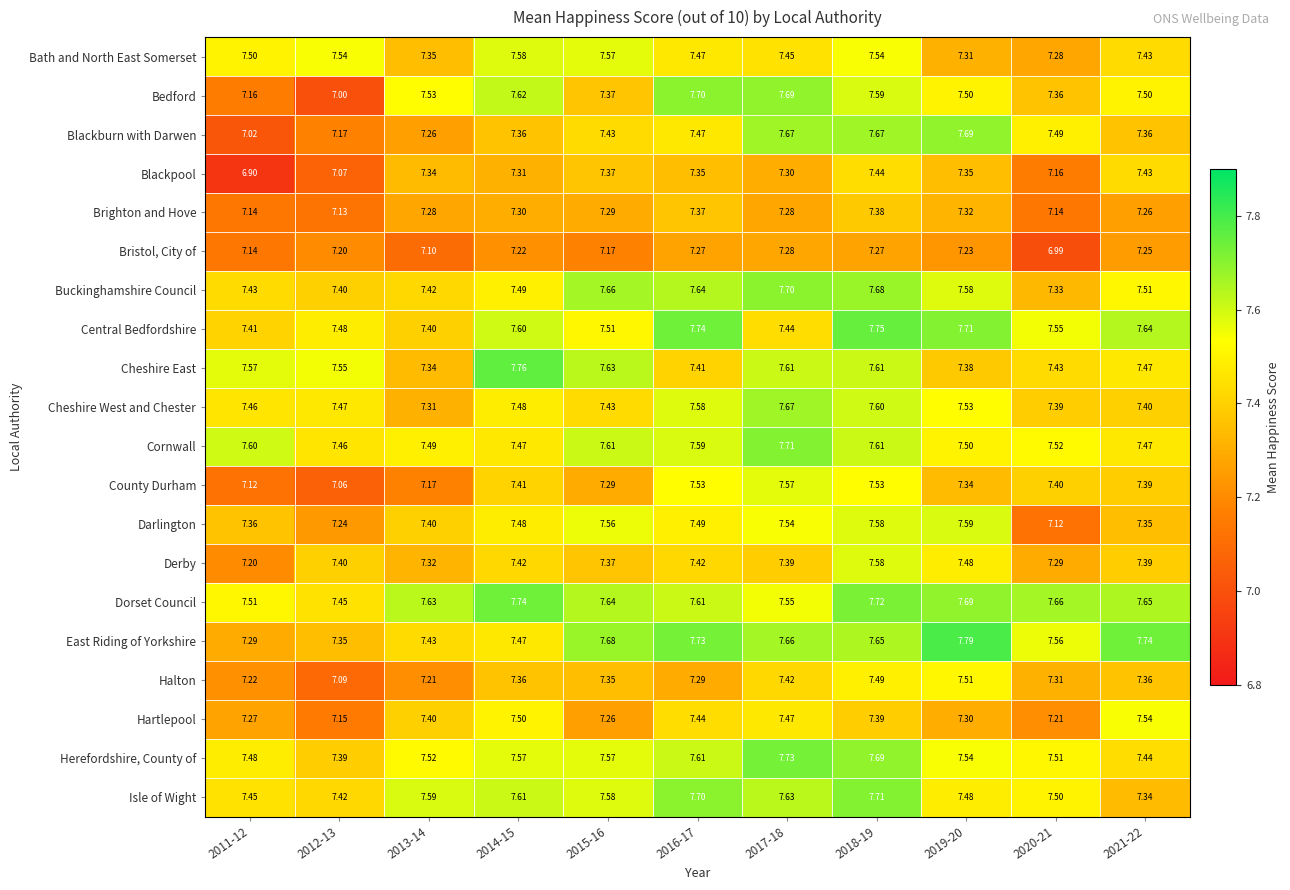

How many distinct data groups are displayed?

20